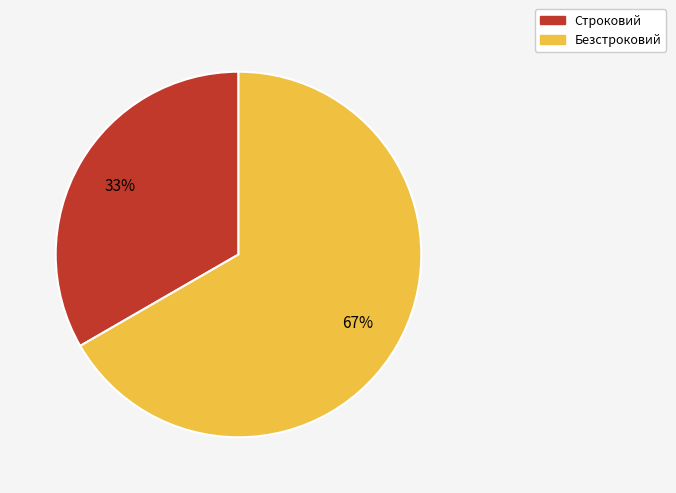

Does any single category account for the majority?

Yes